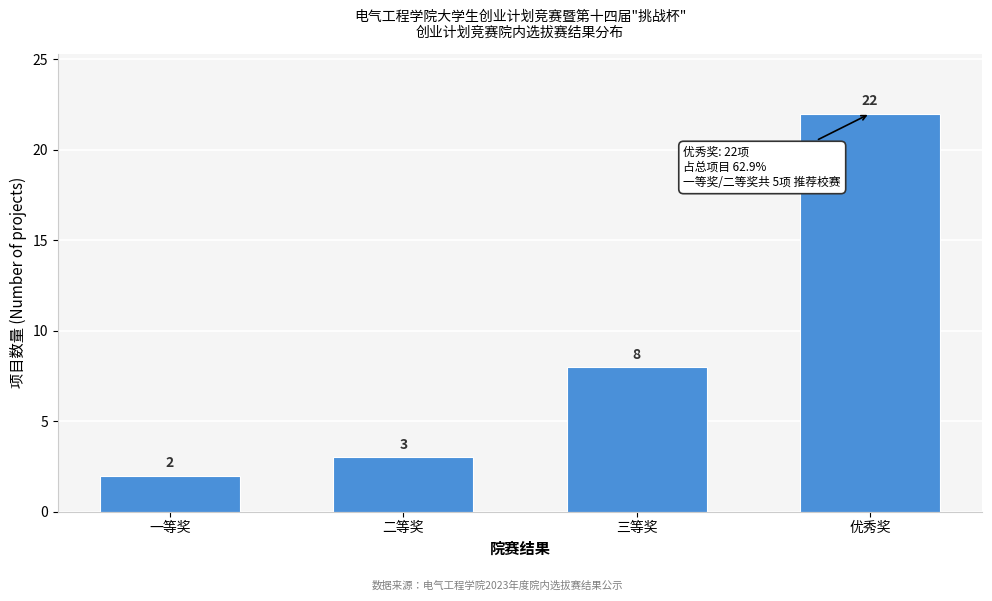

Reading left to right, list all the values displayed in this chart.

一等奖=2	二等奖=3	三等奖=8	优秀奖=22